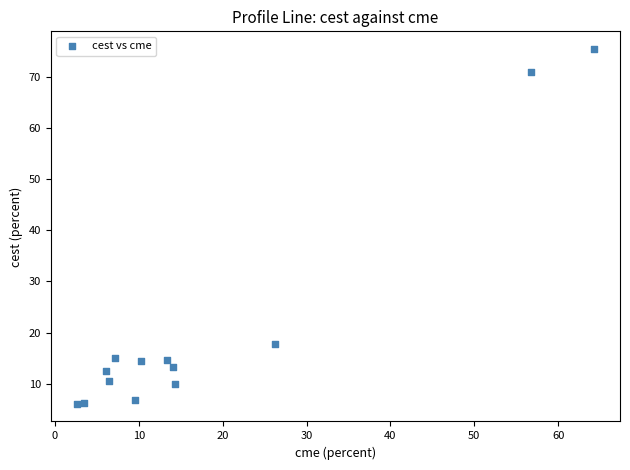

What is the range of Y values (max minus min)?

69.3